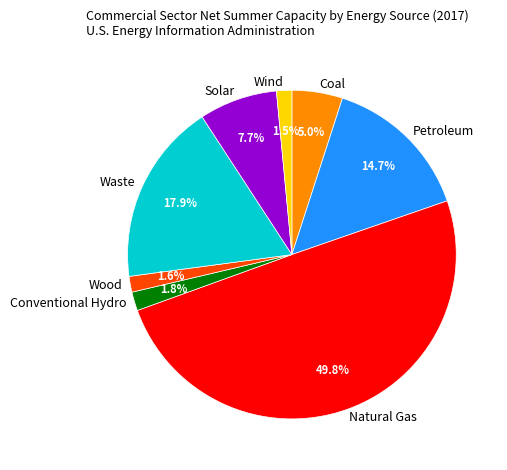

Which has a higher value, Coal or Wind?

Coal